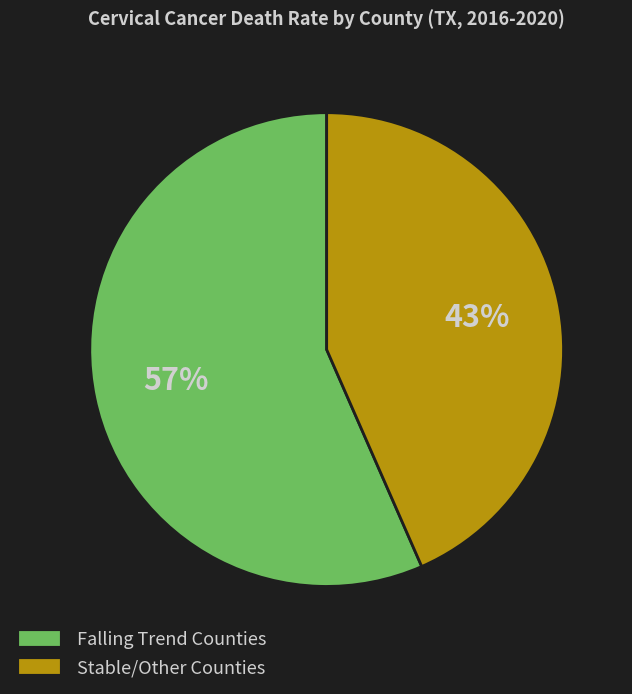

To the nearest percent, what is the average slice percentage?

50%